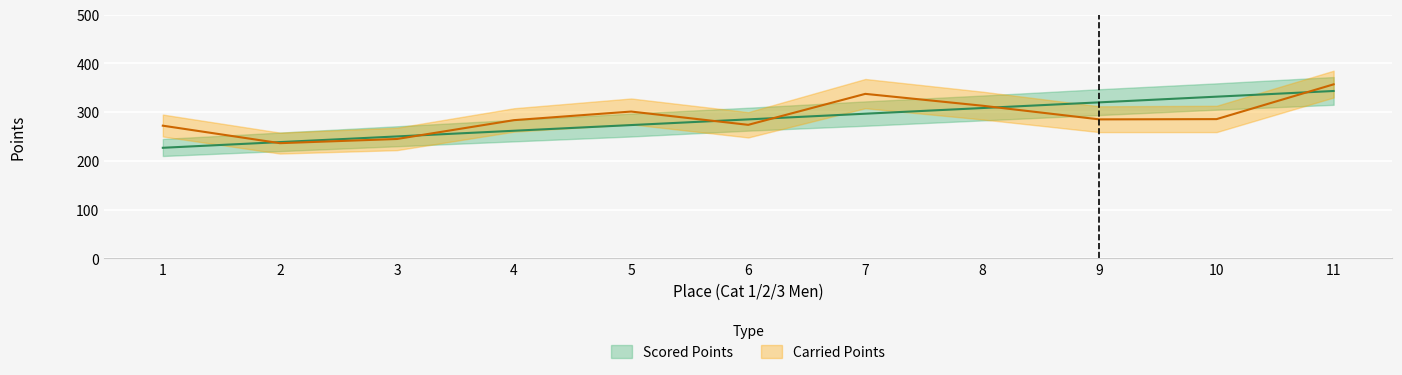

True or false: Scored Points and Carried Points intersect in this chart.

True